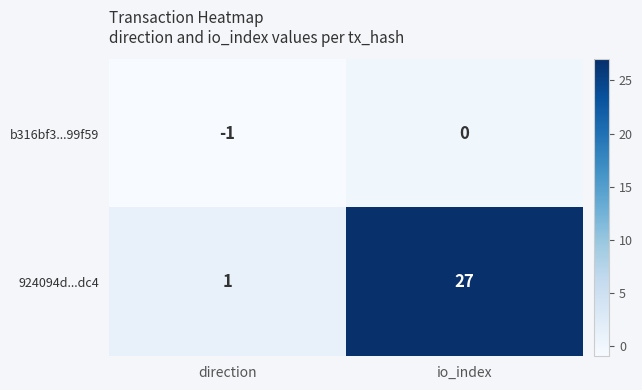

At which label is 924094d...dc4 closest to 14?

direction